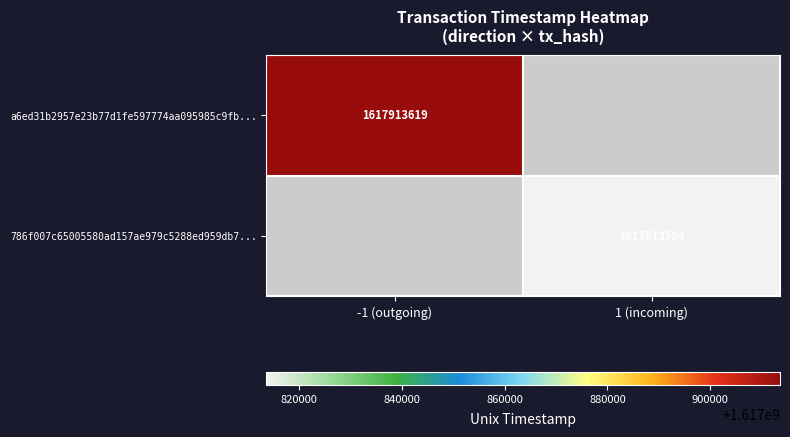

Is the value of 786f007c65005580ad157ae979c5288ed959db7... at 1 (incoming) greater than the value of a6ed31b2957e23b77d1fe597774aa095985c9fb... at -1 (outgoing)?

No